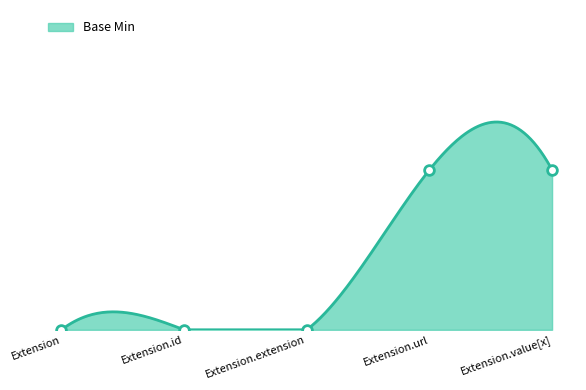

Reading left to right, transcribe all the data shown in this chart.

Extension=0	Extension.id=0	Extension.extension=0	Extension.url=1	Extension.value[x]=1